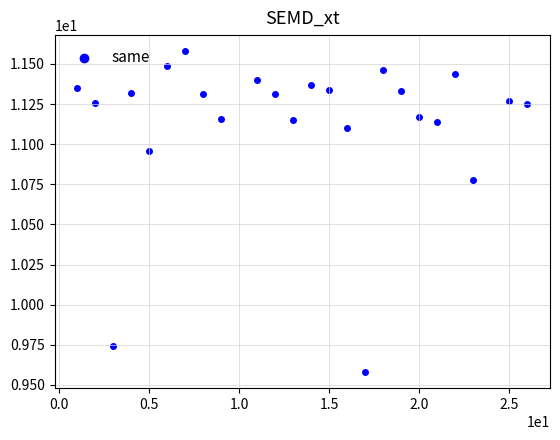

What is the range of X values (max minus min)?

25.0